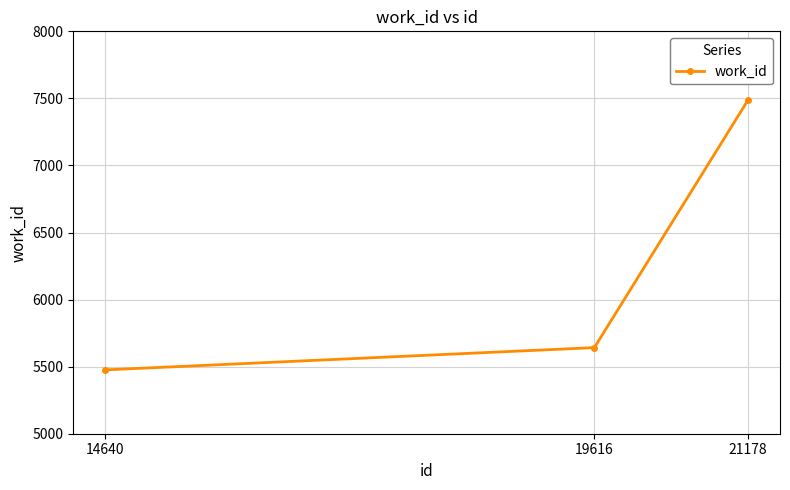

Does the chart display data point markers on the line(s)?

Yes